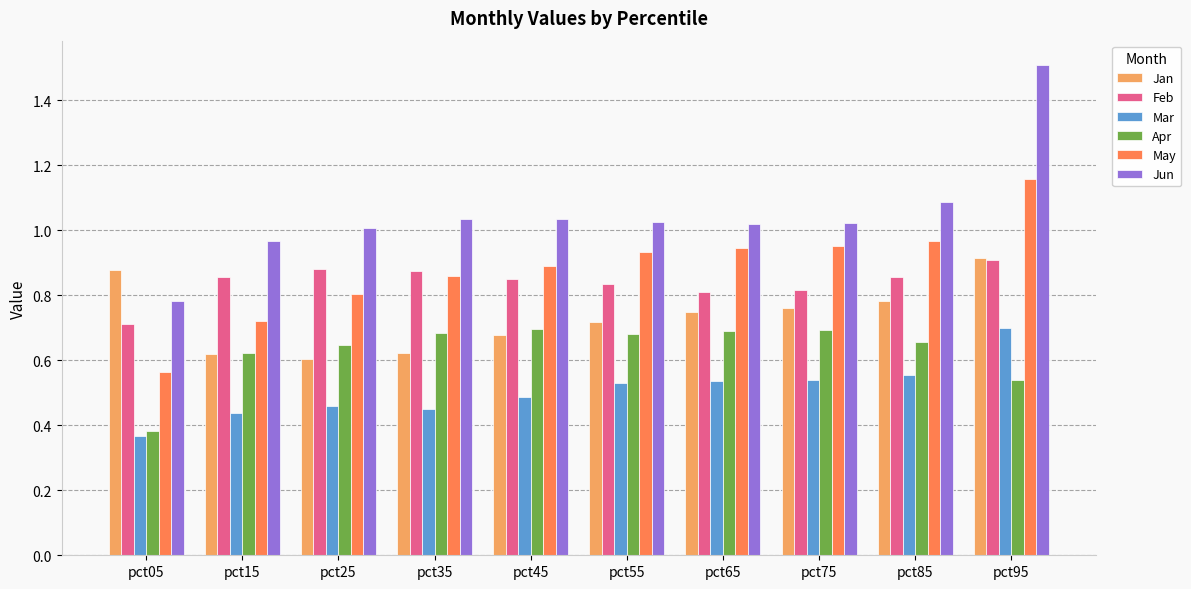

Is it true that May equals 0.9 at pct65?

True